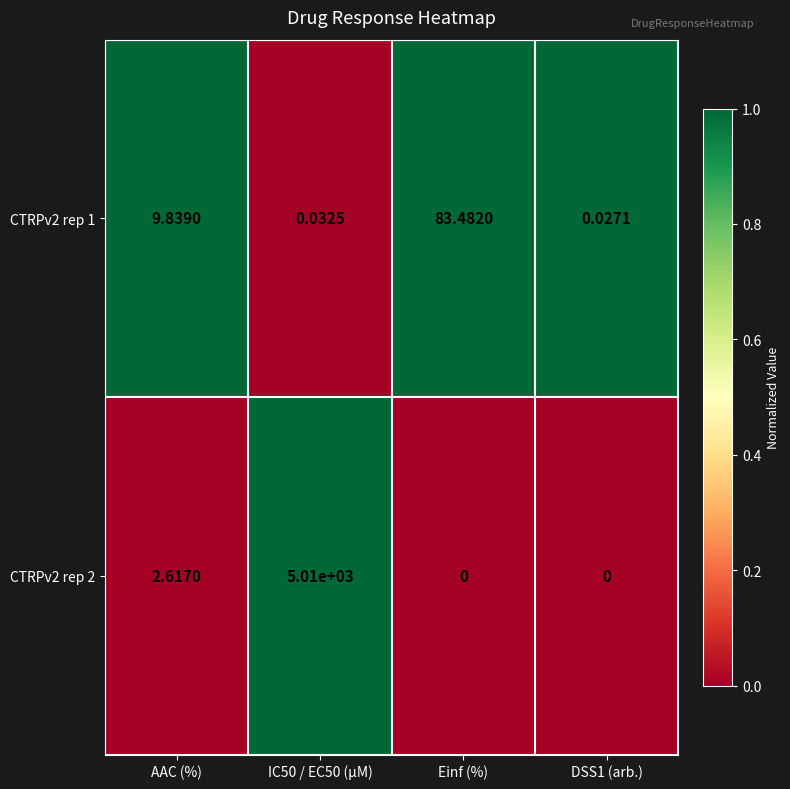

Is the value of CTRPv2 rep 1 at Einf (%) greater than the value of CTRPv2 rep 2 at Einf (%)?

Yes